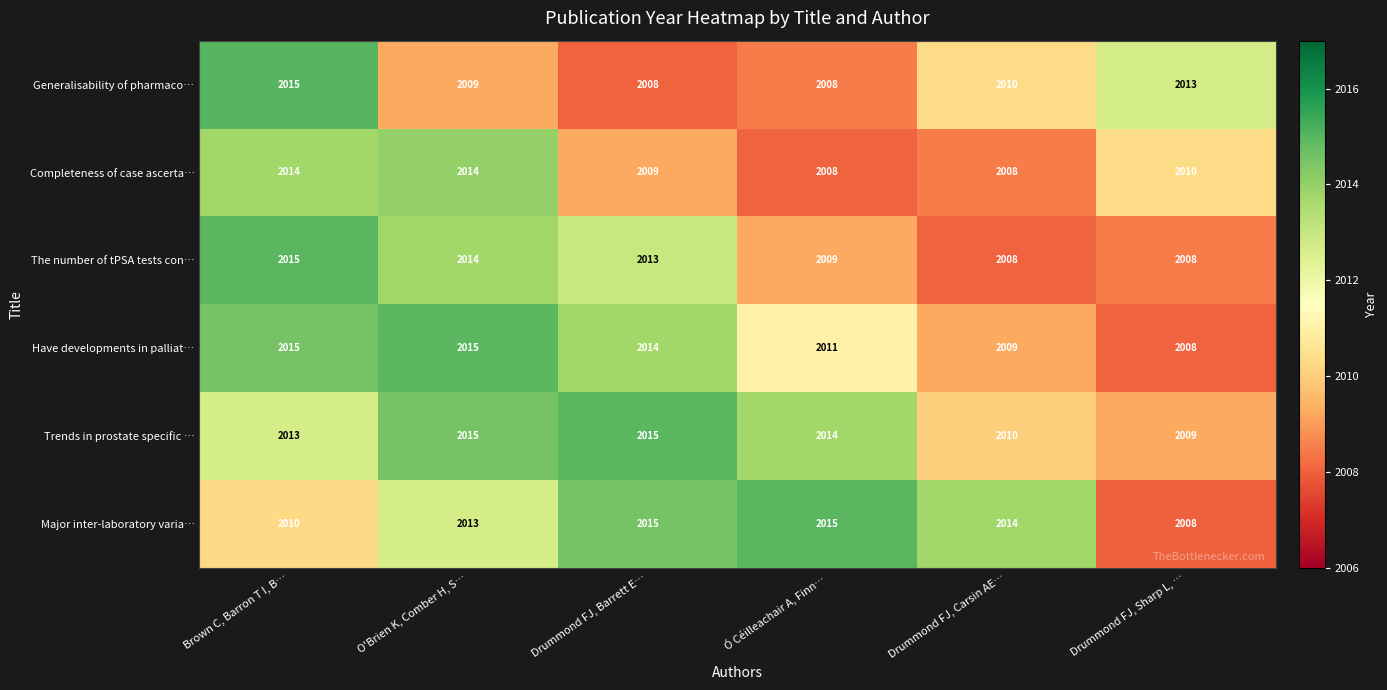

What is the spread (max minus min) of values at O'Brien K, Comber H, S…?

6